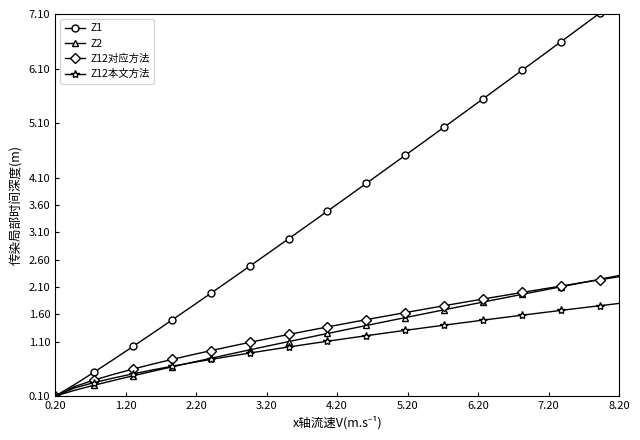

What is the highest value of the Z12本文方法 series?

1.8